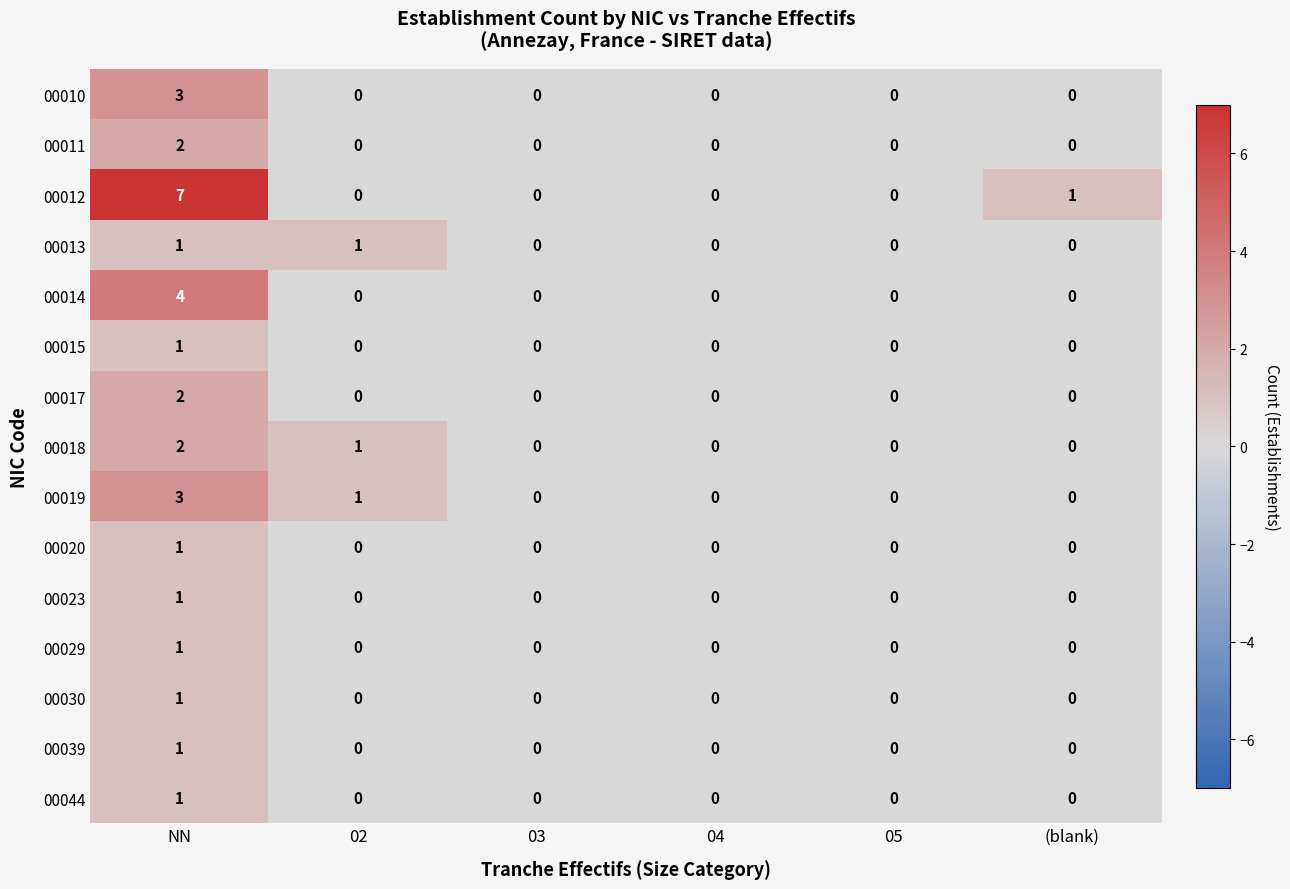

True or false: 00017 has a value of 0 at 03.

True